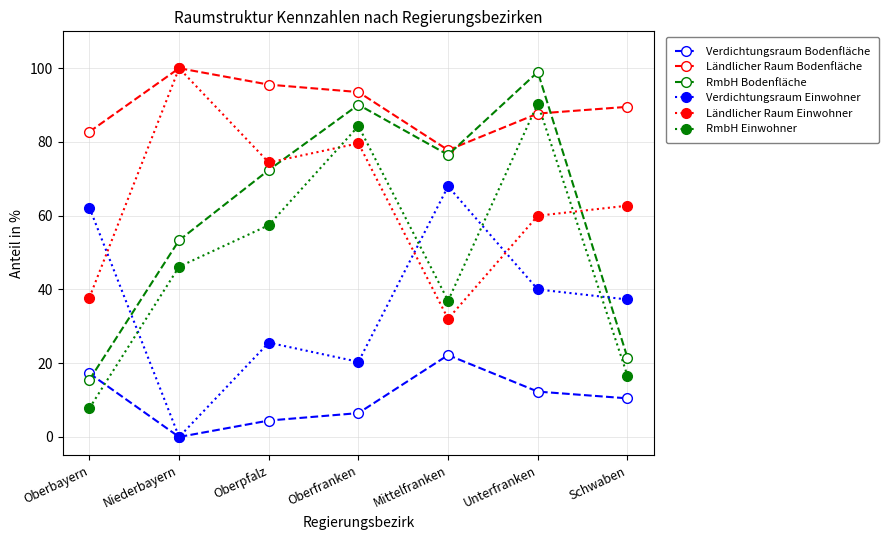

What is the total value across all series at Oberfranken?

374.4